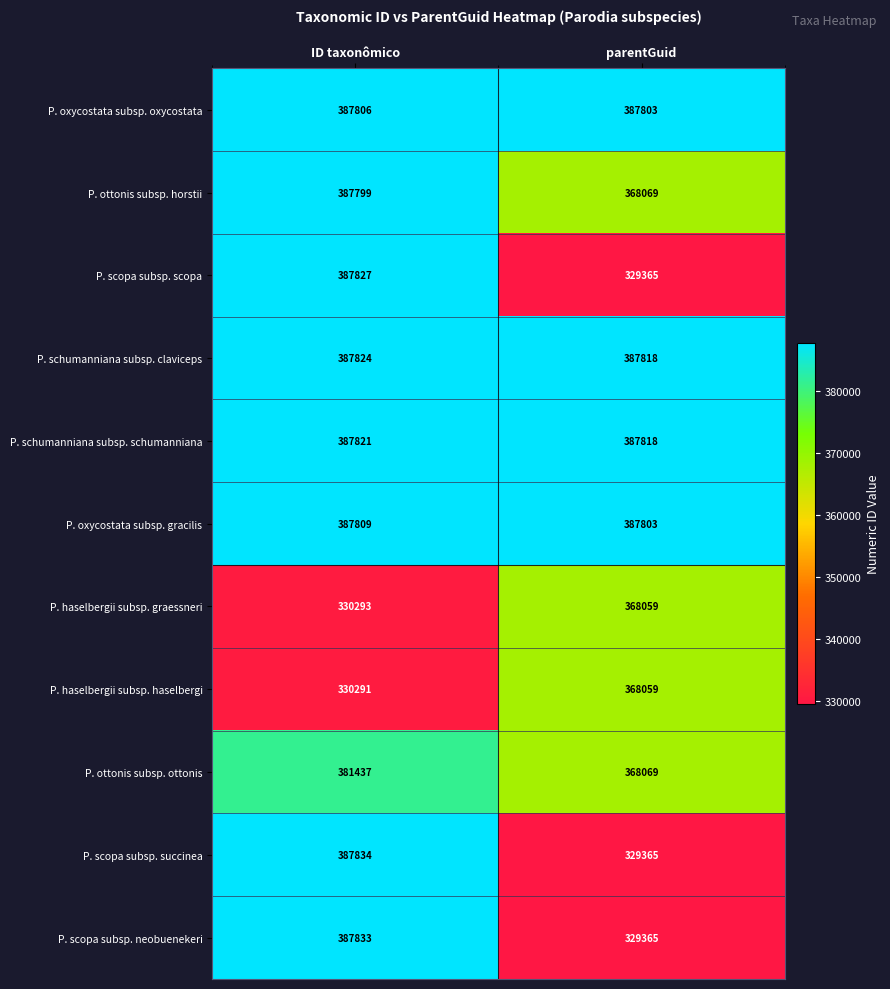

What is the sum of all P. ottonis subsp. horstii values?

755868